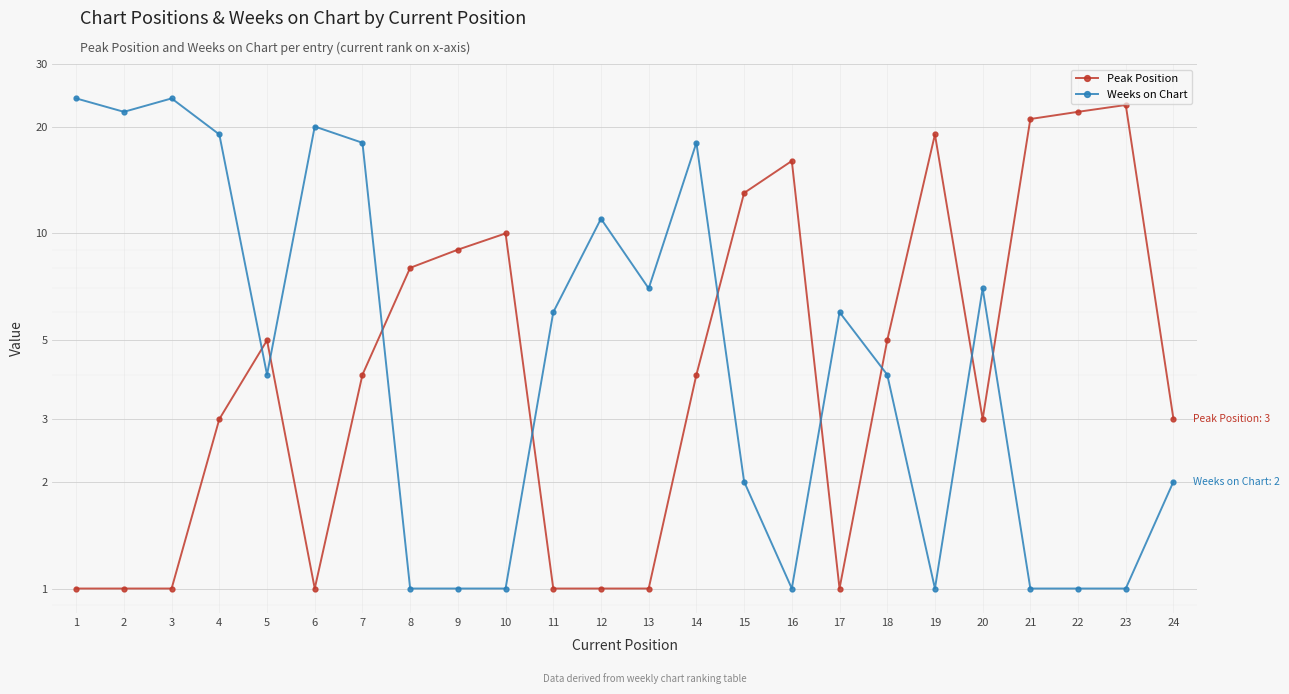

Does the chart display data point markers on the line(s)?

Yes